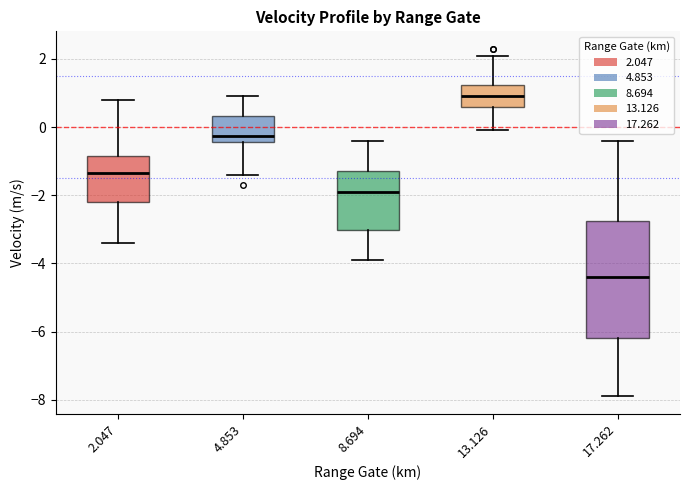

Which box has the highest median line?

13.126